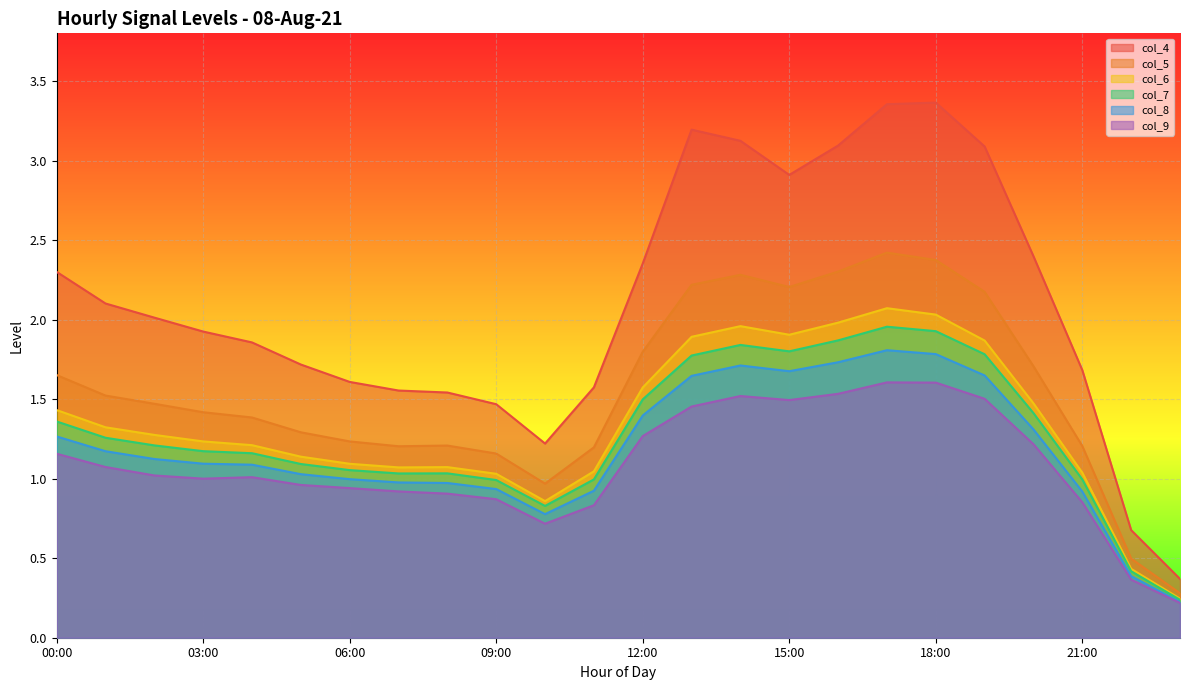

How many values in the col_9 series are below 1?

10